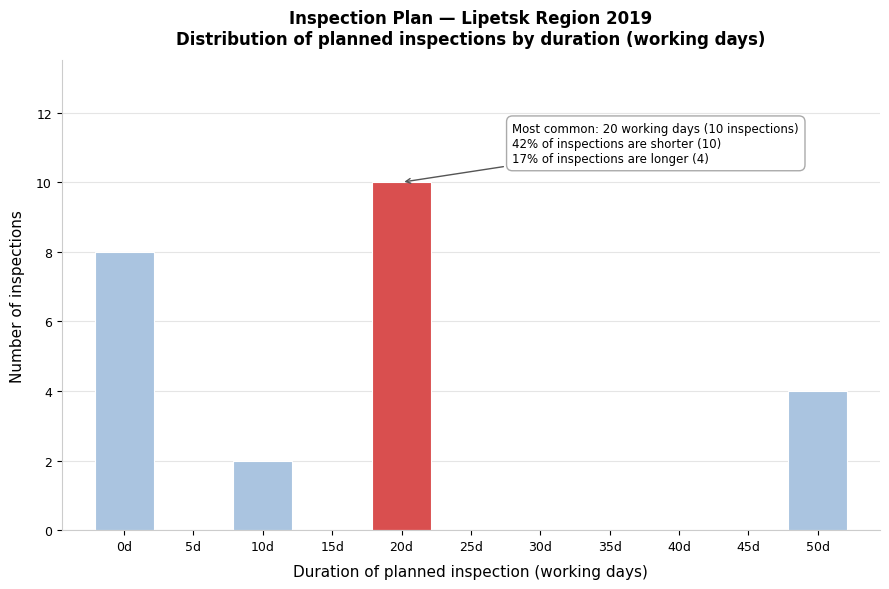

Reading left to right, list all the values displayed in this chart.

0d=8	5d=0	10d=2	15d=0	20d=10	25d=0	30d=0	35d=0	40d=0	45d=0	50d=4